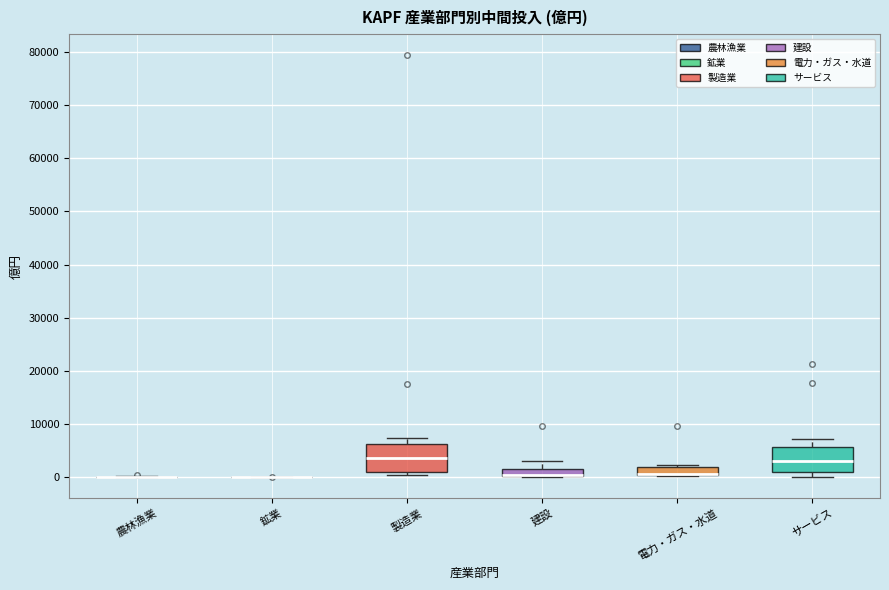

Where is the upper edge of the box for 製造業 on the y-axis? The values are not printed on the chart, so give them approximately, as read against the axis.

6000